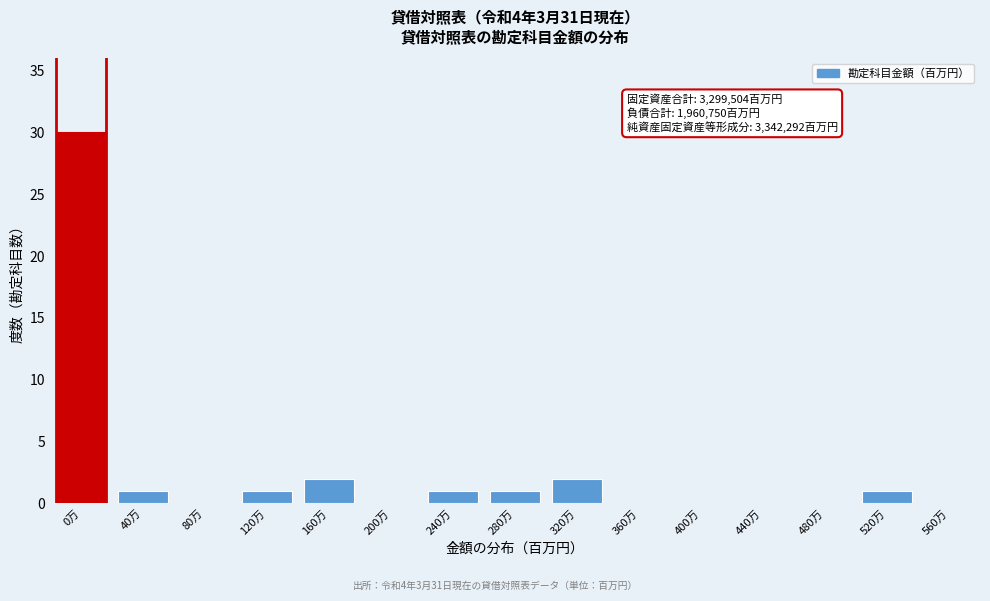

Reading left to right, list all the values displayed in this chart.

0万=30	40万=1	80万=0	120万=1	160万=2	200万=0	240万=1	280万=1	320万=2	360万=0	400万=0	440万=0	480万=0	520万=1	560万=0